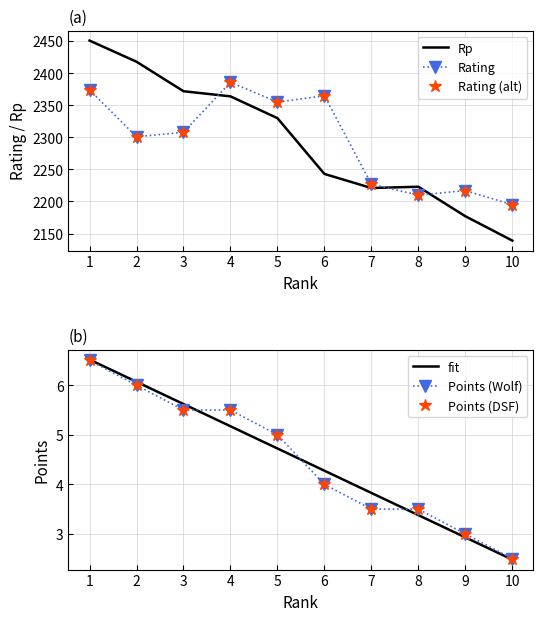

Which series has the widest spread of values?

Rp